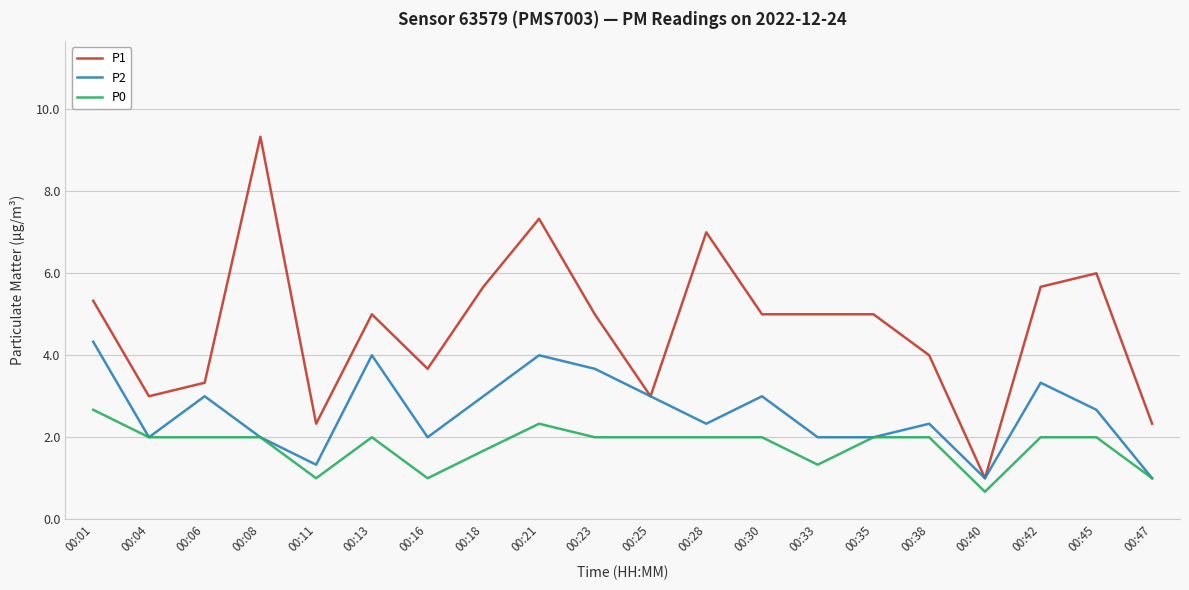

What is the lowest value of the P0 series?

0.7